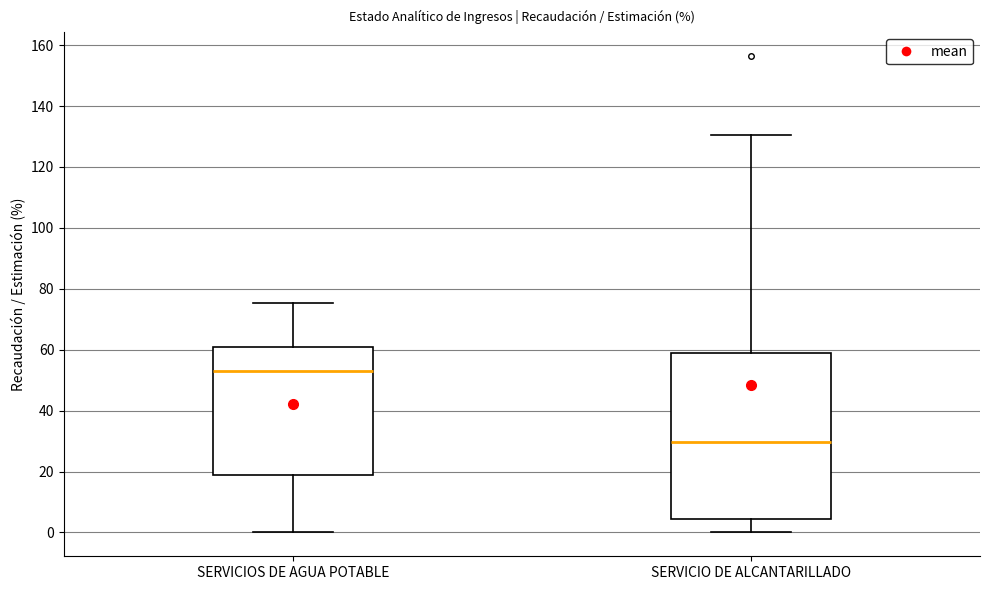

Reading left to right, read every box against the y-axis: the position of its median line, the range the box covers, and the ends of its whiskers. The values are not printed on the chart, so give them approximately, as read against the axis.

SERVICIOS DE AGUA POTABLE: median 54, box 18 to 60, whiskers 0 to 76
SERVICIO DE ALCANTARILLADO: median 30, box 4 to 58, whiskers 0 to 130